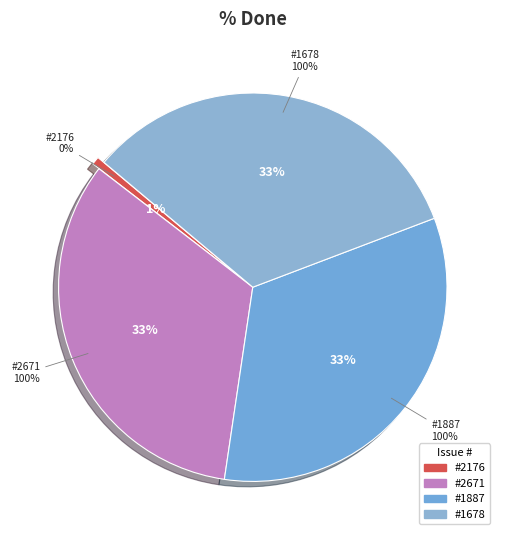

Combined, do 2176 and 1887 account for over 50%?

No